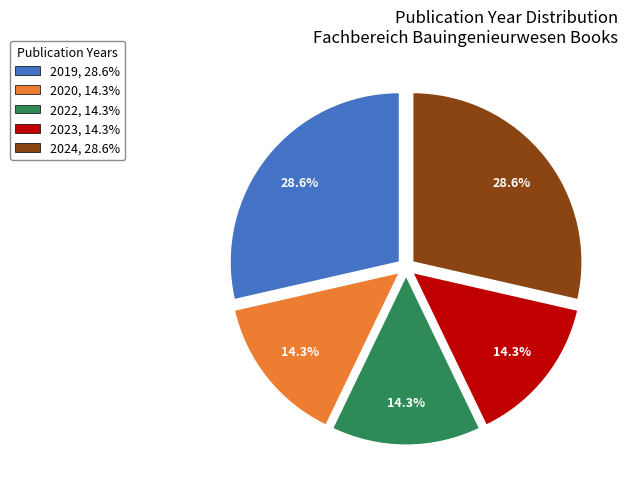

To the nearest percent, what is the average slice percentage?

20%